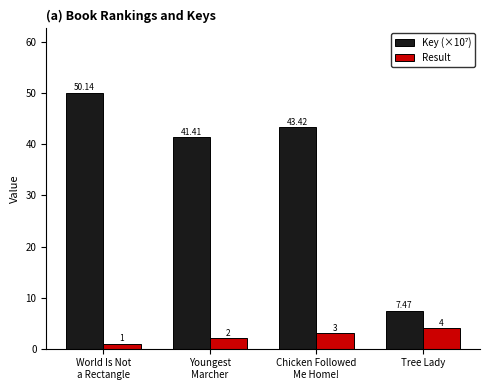

What is the label of the 3rd bar from the right?

Youngest
Marcher